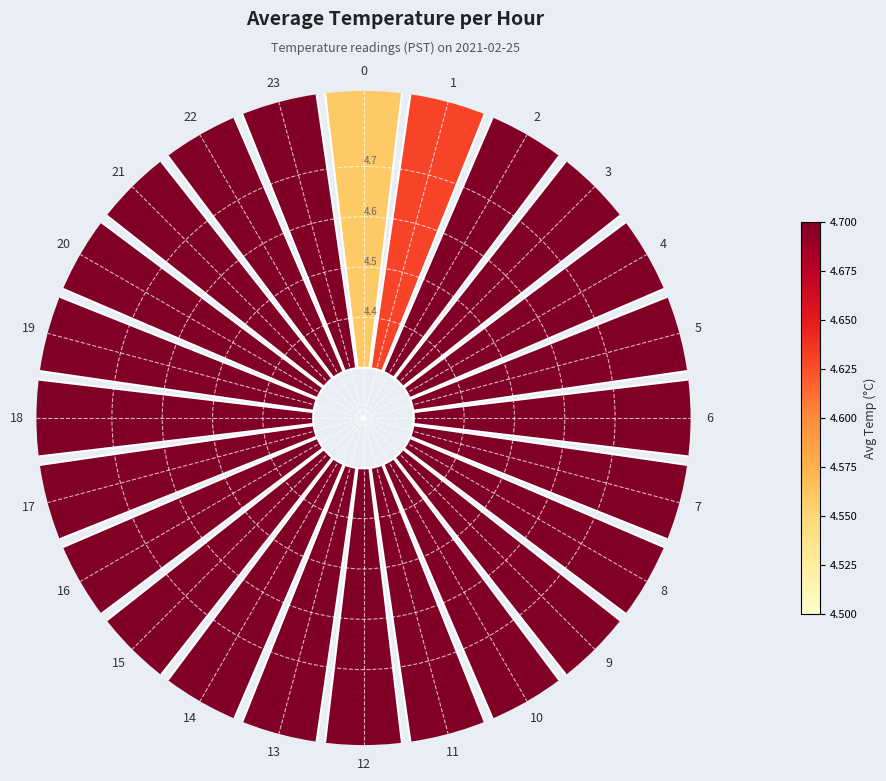

Combined, do 12 and 8 account for over 50%?

No